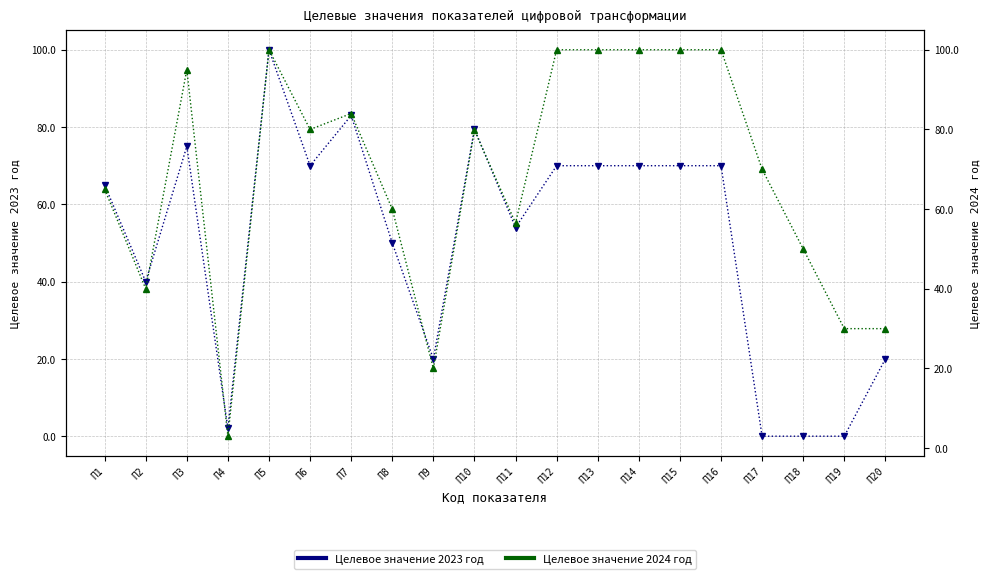

At which category does the chart reach its minimum across all series?

П17